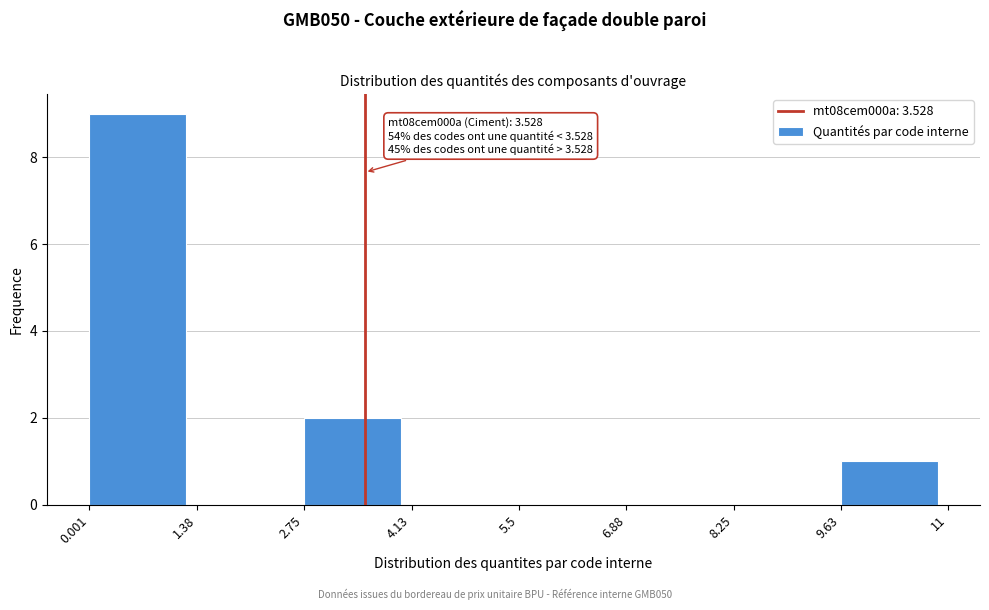

Which range on the x-axis has the tallest bar?

0.001 to 1.38